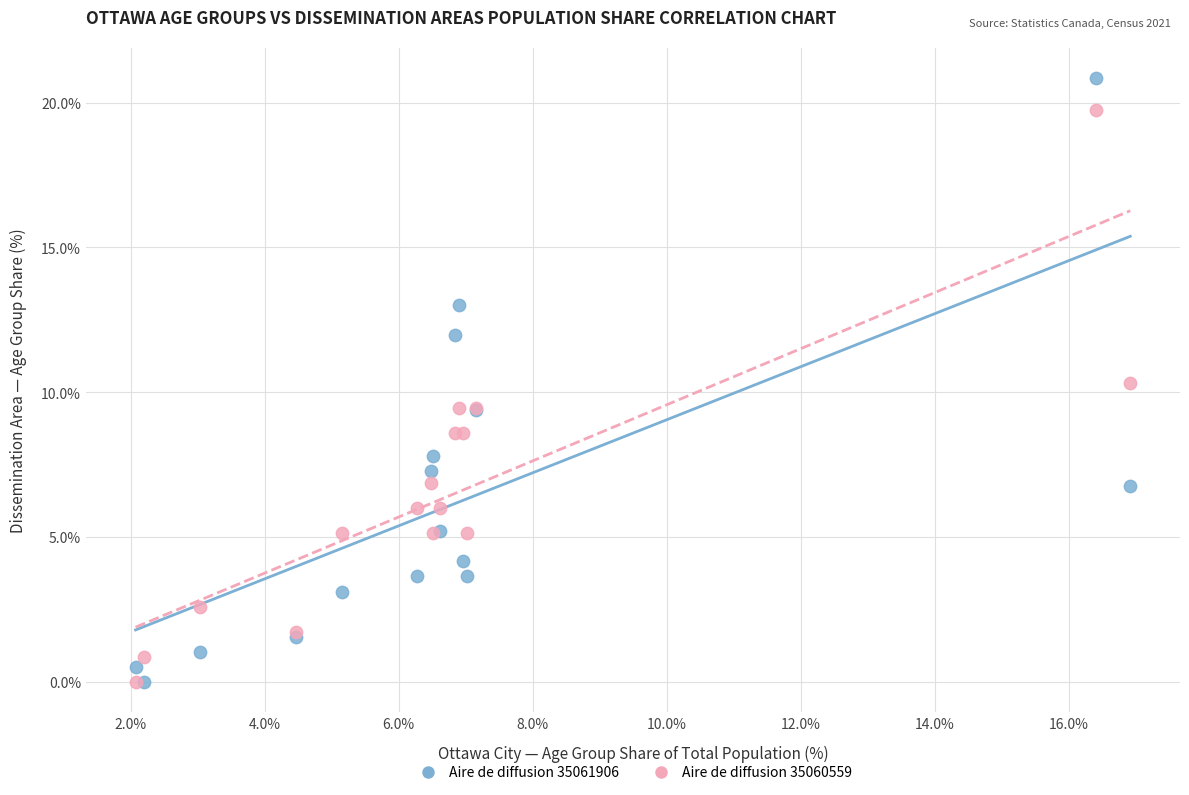

Across all series, what Y value is closest to 10?

10.3